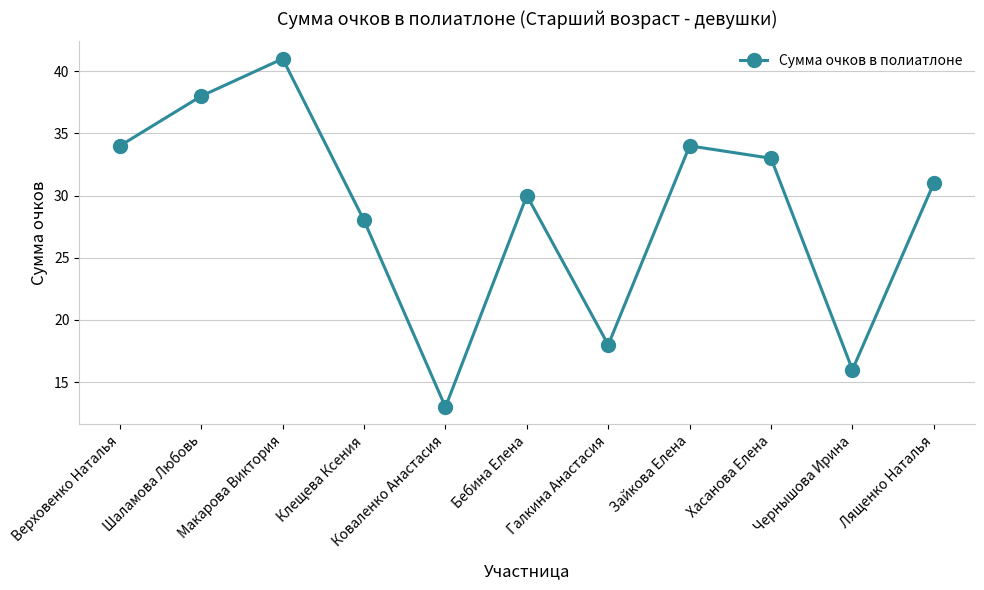

The chart shows a value of 30 at Бебина Елена. True or false?

True